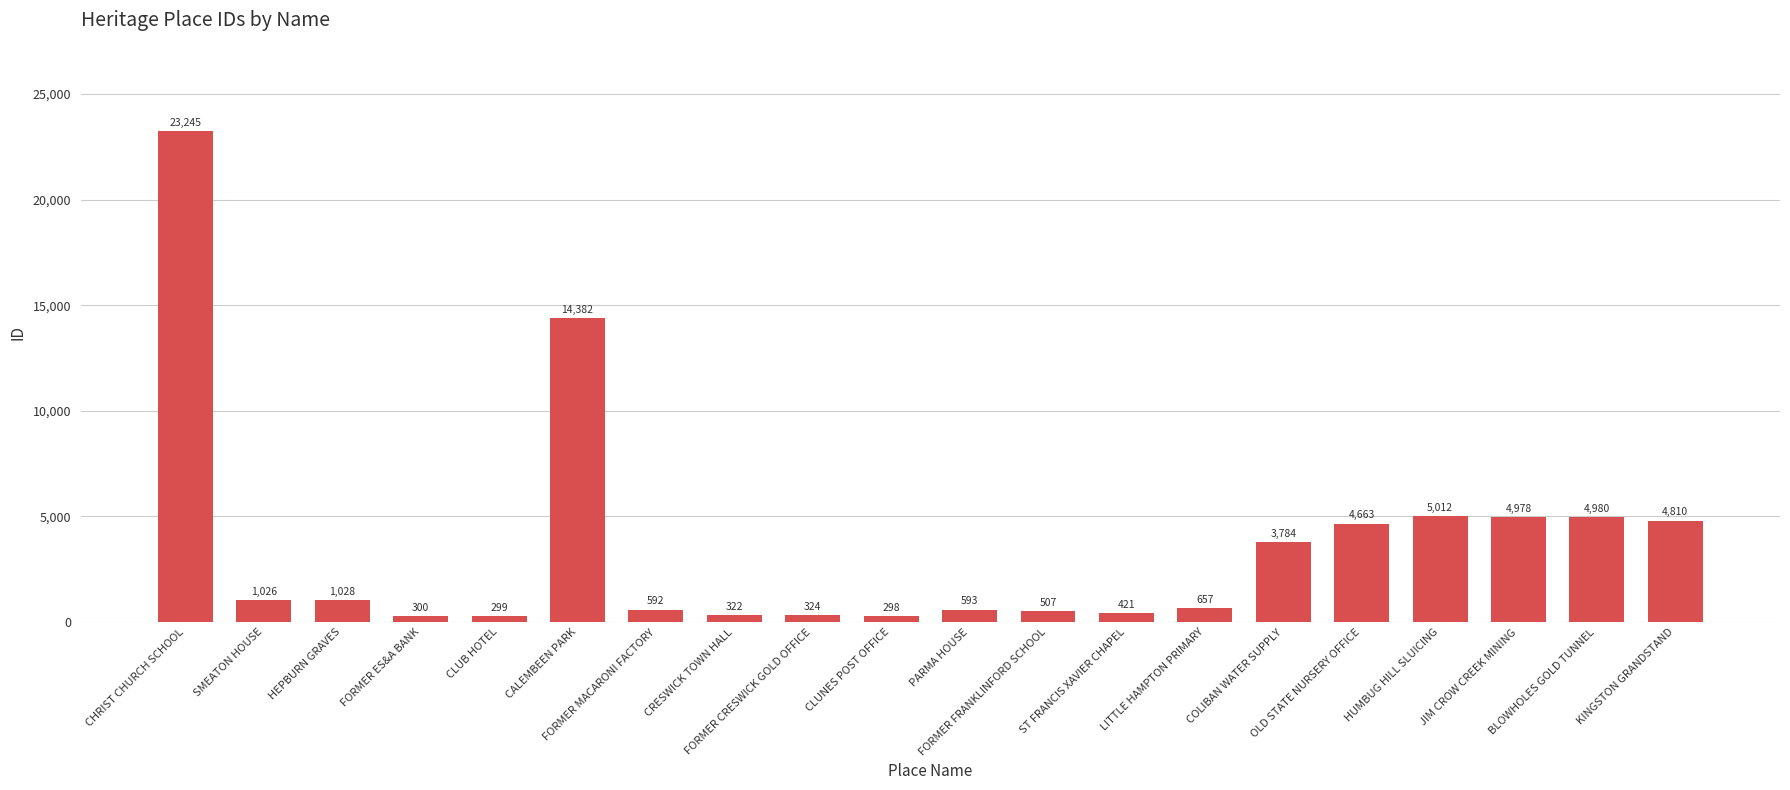

Approximately how many times larger is the value at LITTLE HAMPTON PRIMARY compared to BLOWHOLES GOLD TUNNEL?

0.1